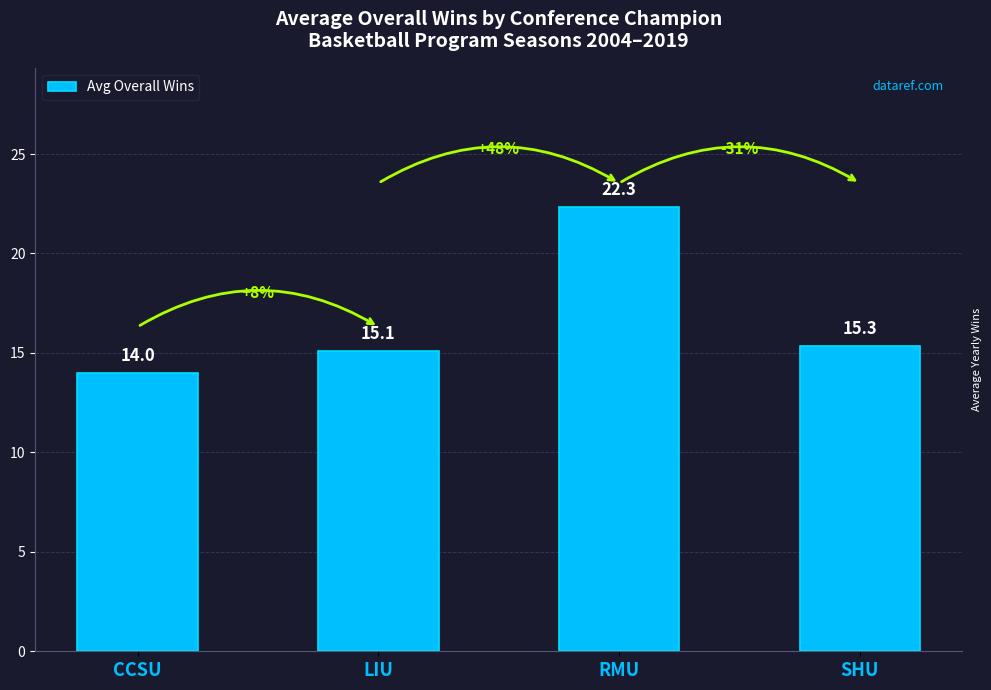

What is the difference between the second highest and second lowest values?

0.2